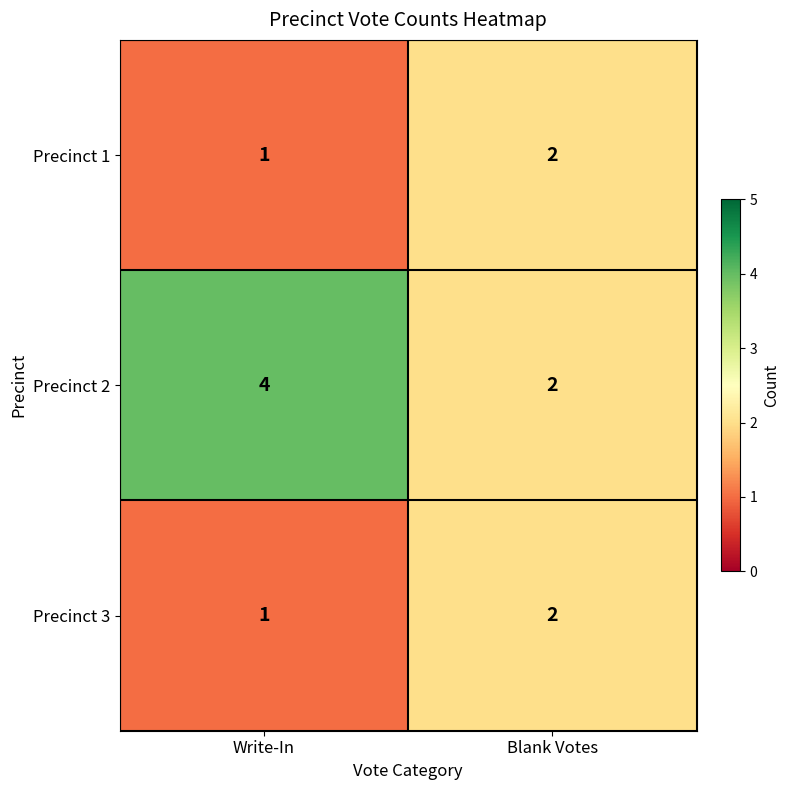

At which label is Precinct 3 closest to 1?

Write-In